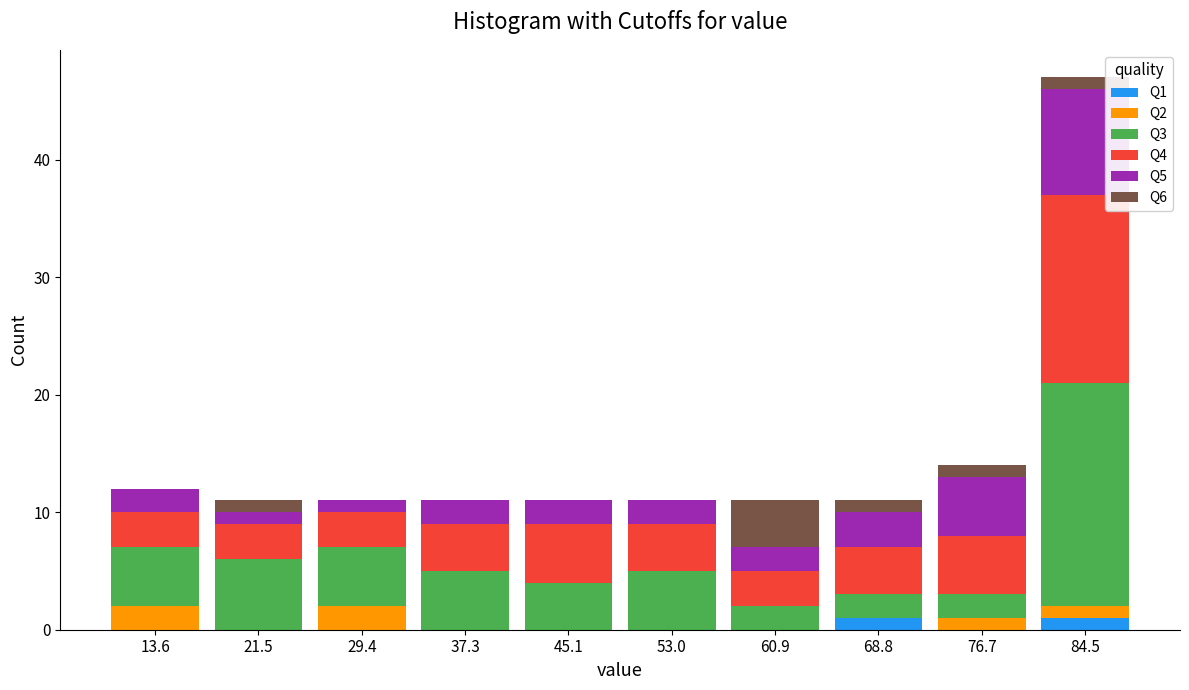

Reading left to right, list every stacked bar in this chart as the range it spans on the x-axis followed by its total height. Neither the bar edges nor the heights are printed on the chart, so give them approximately, as read against the axes.

10 to 18: 12
18 to 25: 11
25 to 33: 11
33 to 41: 11
41 to 49: 11
49 to 57: 11
57 to 65: 11
65 to 73: 11
73 to 81: 14
81 to 88: 47